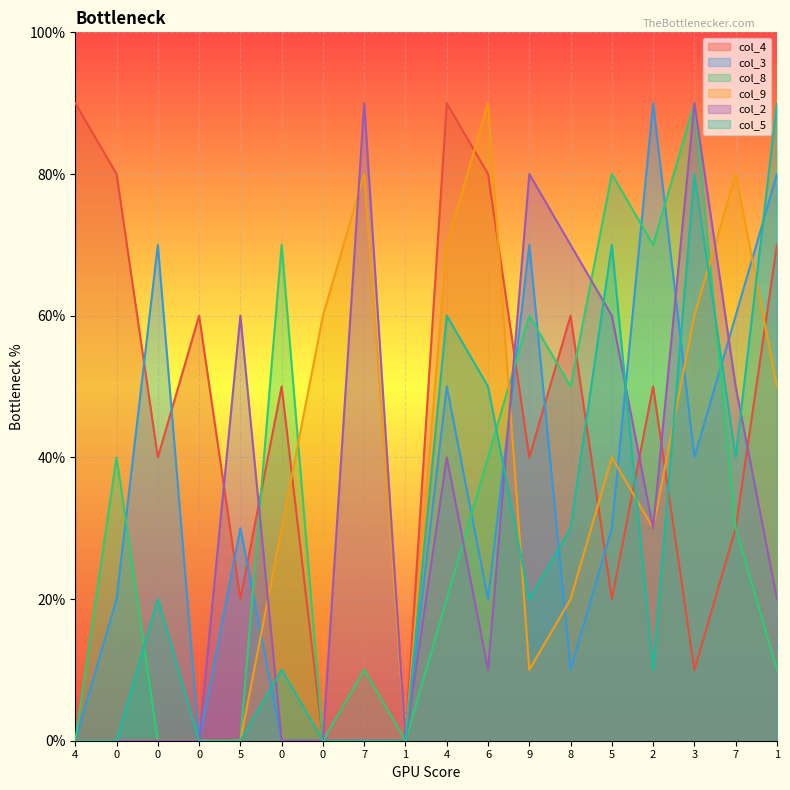

True or false: col_5 and col_9 intersect in this chart.

True